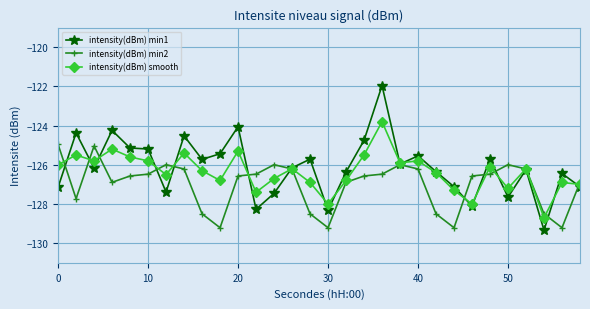

What is the value of the intensity(dBm) min1 point at the 26th from the left?

-127.6